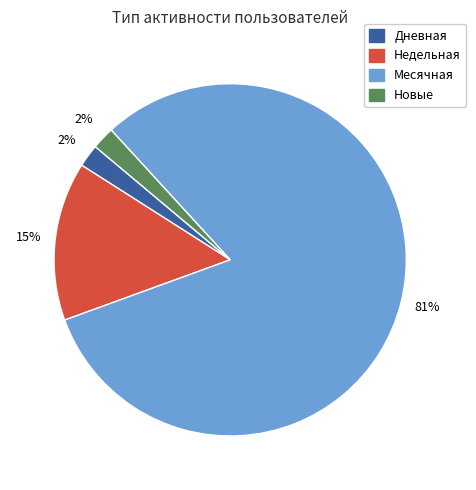

Count the number of slices in the pie.

4